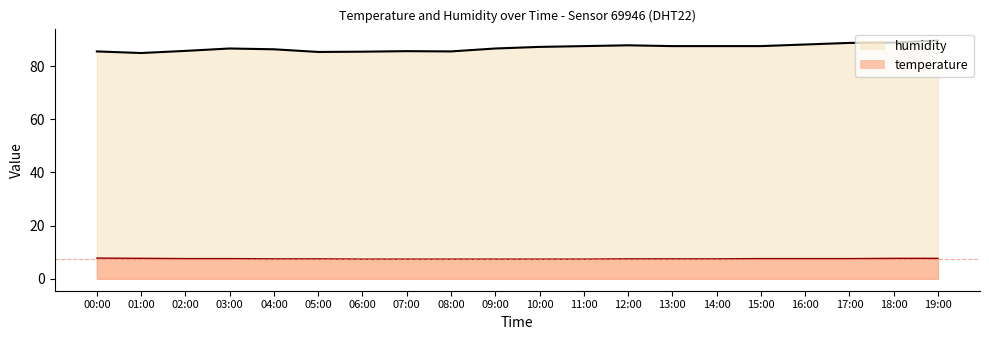

What is the maximum value shown in the chart?

89.6